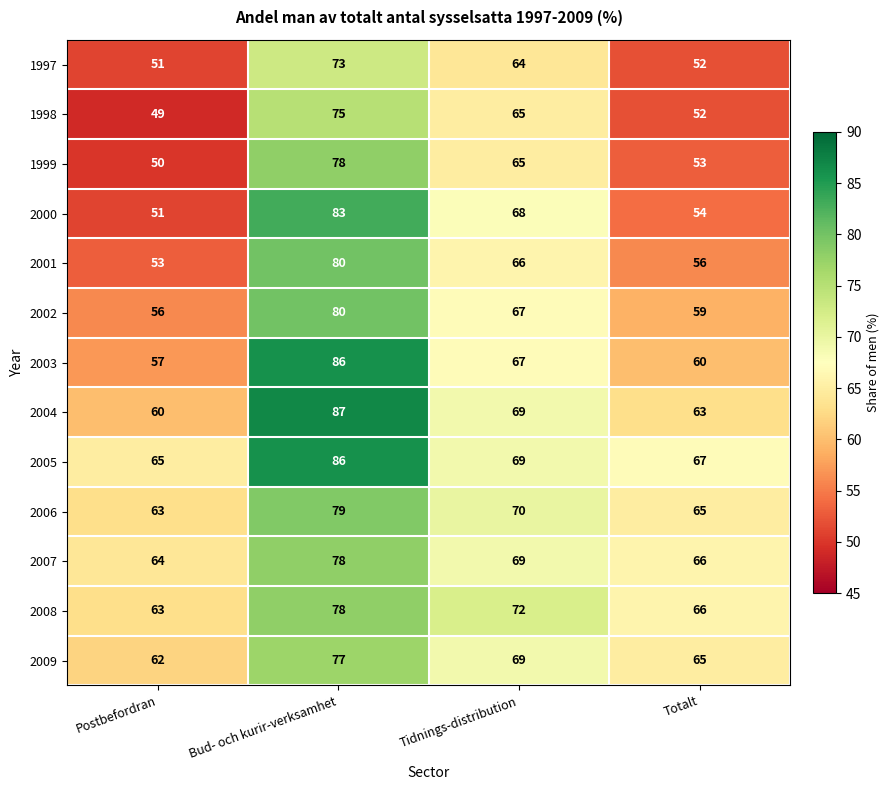

The 2003 series shows 57 at Postbefordran. True or false?

True